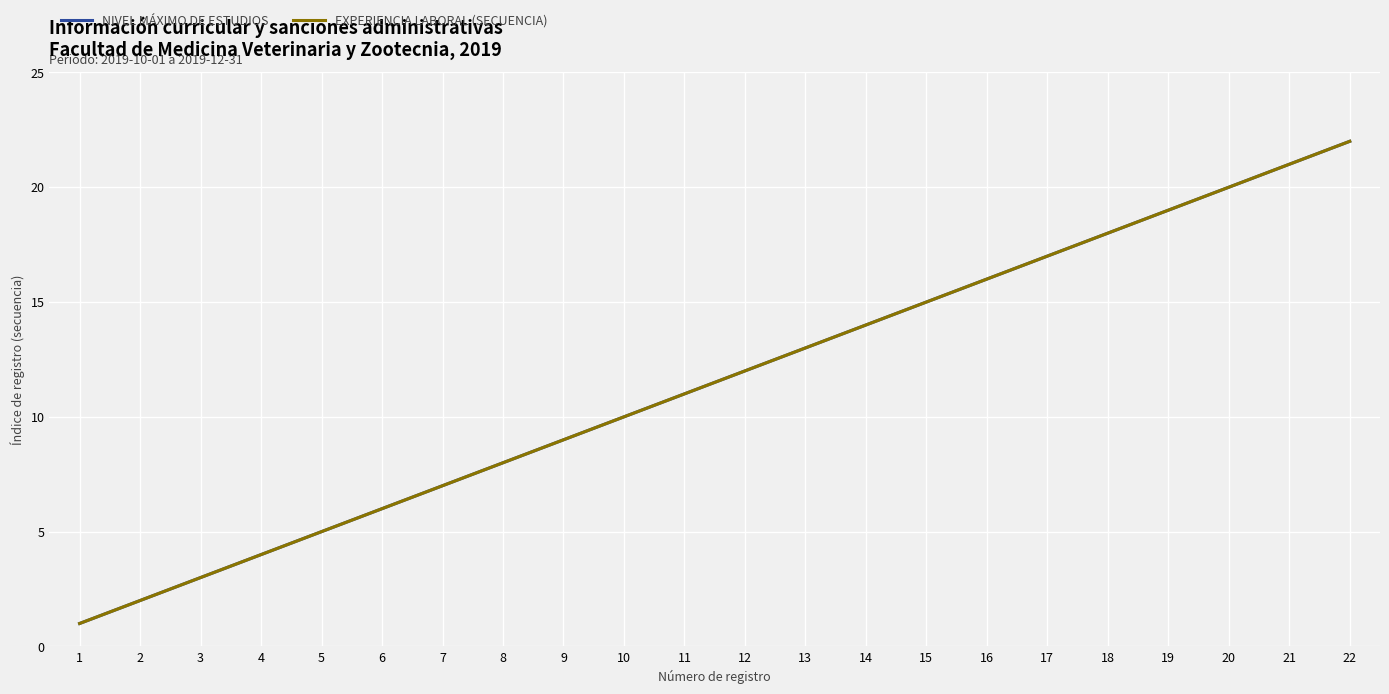

Does the chart display data point markers on the line(s)?

No